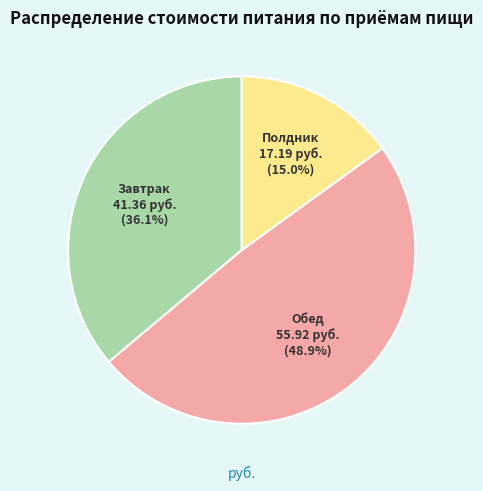

Is there a majority slice in this chart?

No